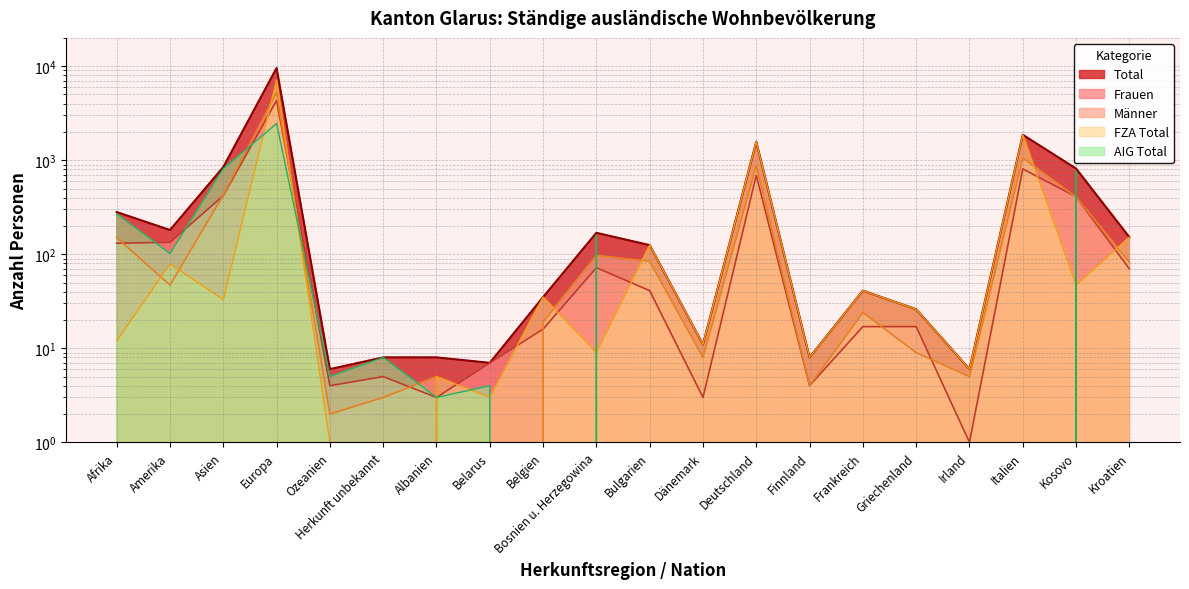

How many series are shown in this chart?

5